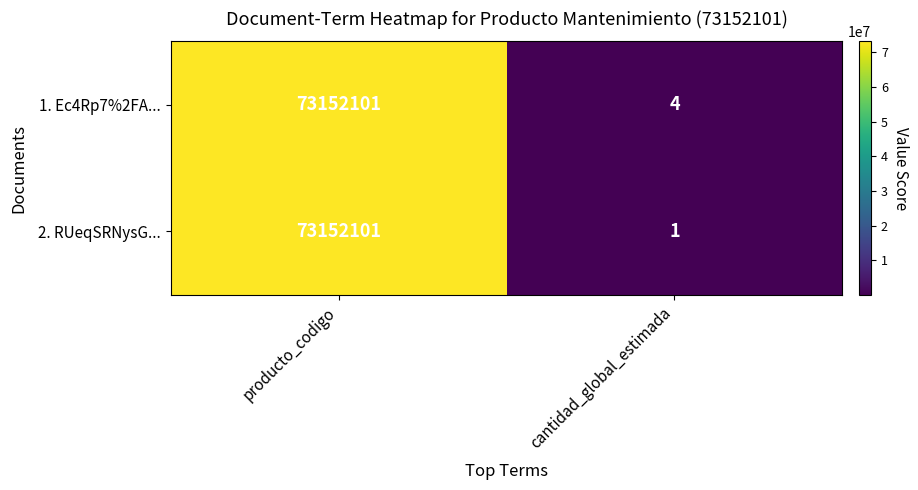

Which series has the largest range (max minus min)?

2. RUeqSRNysG...